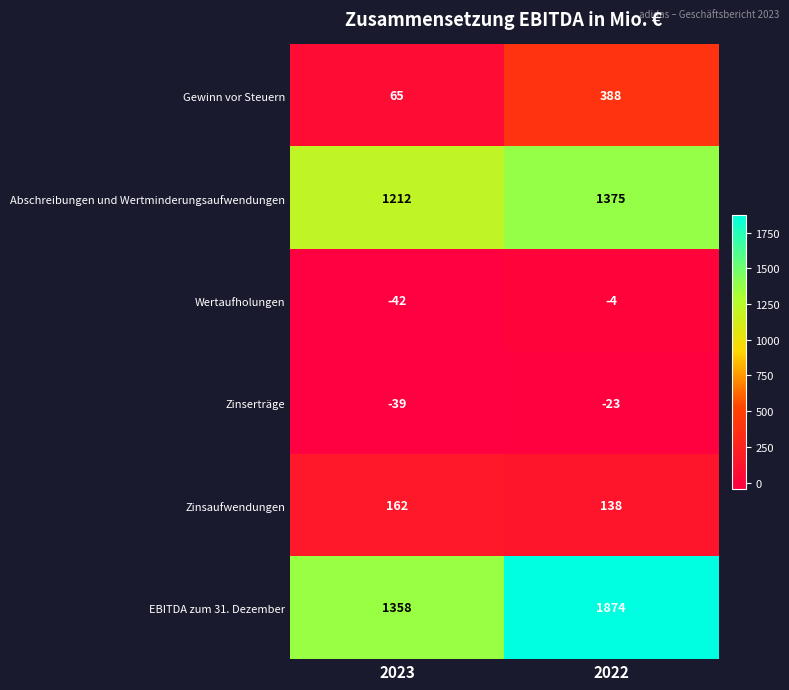

Reading right to left, list all the values displayed in this chart.

Gewinn vor Steuern: 2022=388	2023=65
Abschreibungen und Wertminderungsaufwendungen: 2022=1375	2023=1212
Wertaufholungen: 2022=-4	2023=-42
Zinserträge: 2022=-23	2023=-39
Zinsaufwendungen: 2022=138	2023=162
EBITDA zum 31. Dezember: 2022=1874	2023=1358